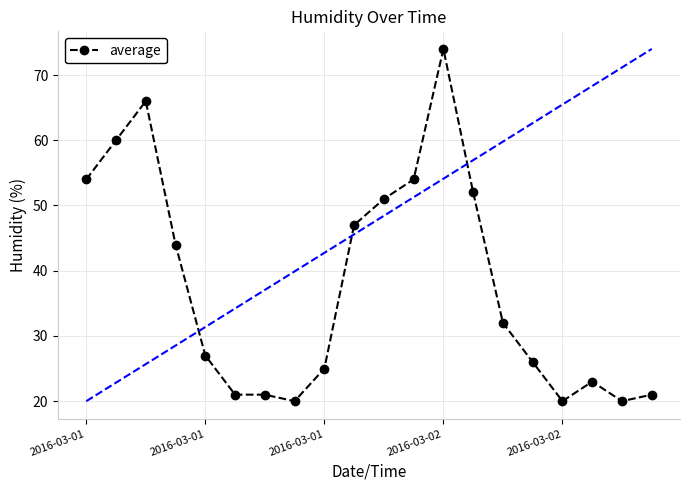

What is the minimum value shown in the chart?

20